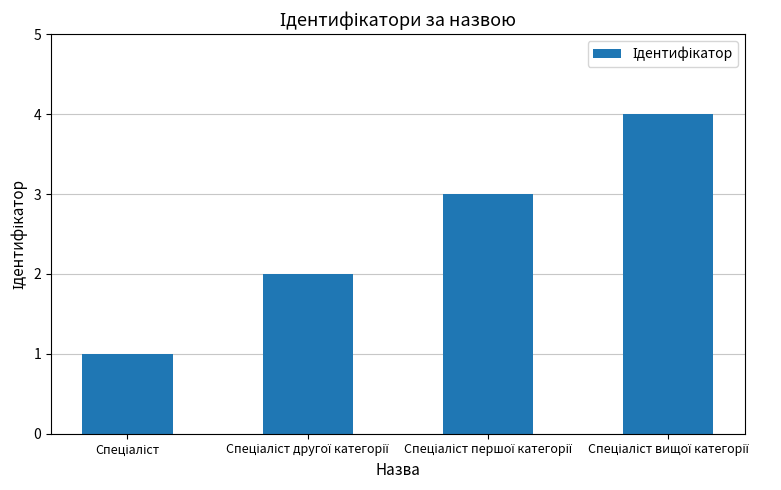

How many bars are there in total?

4